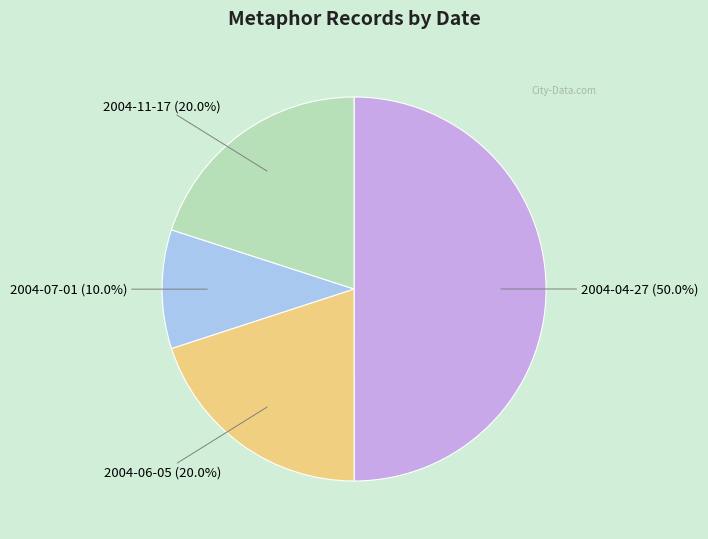

Count the number of slices in the pie.

4